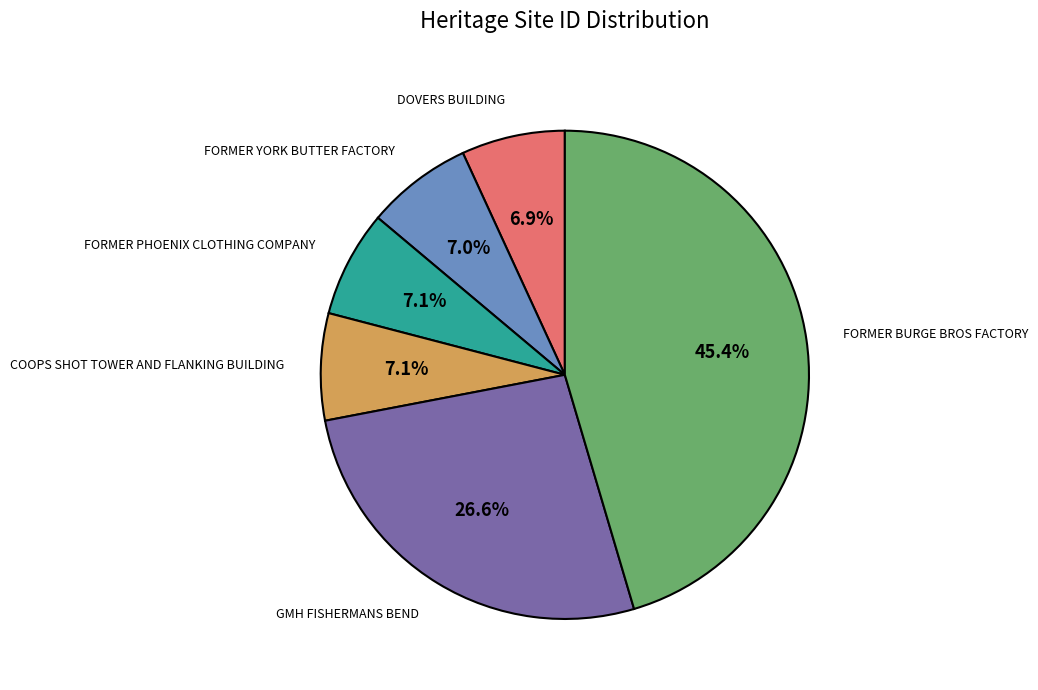

Is GMH FISHERMANS BEND the majority of the pie?

No